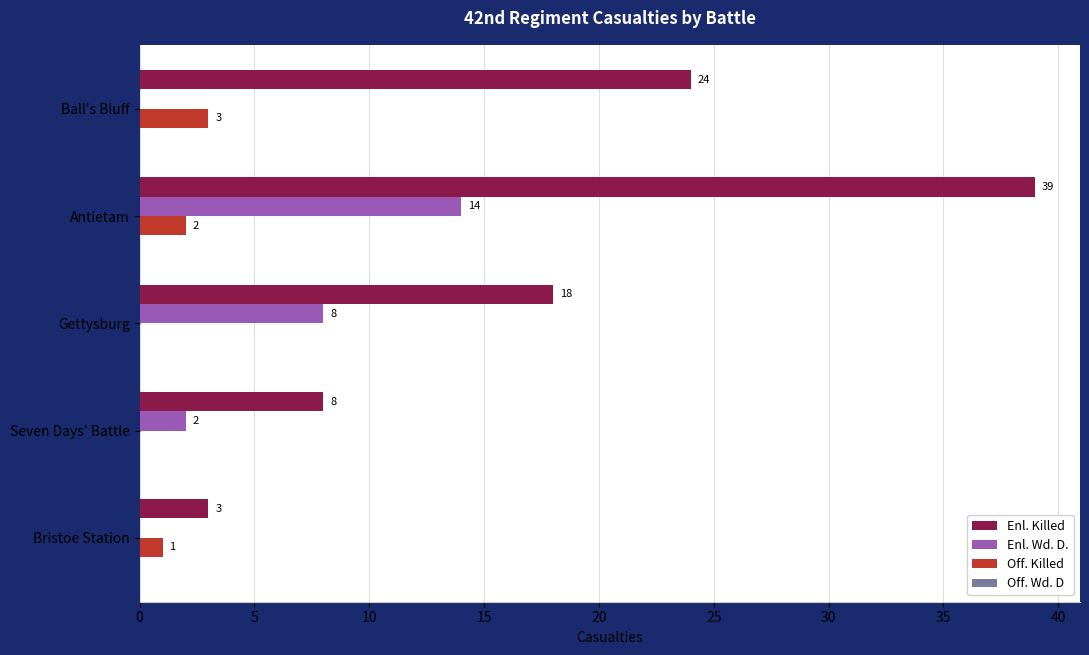

Which series has the largest total across all categories?

Enl. Killed